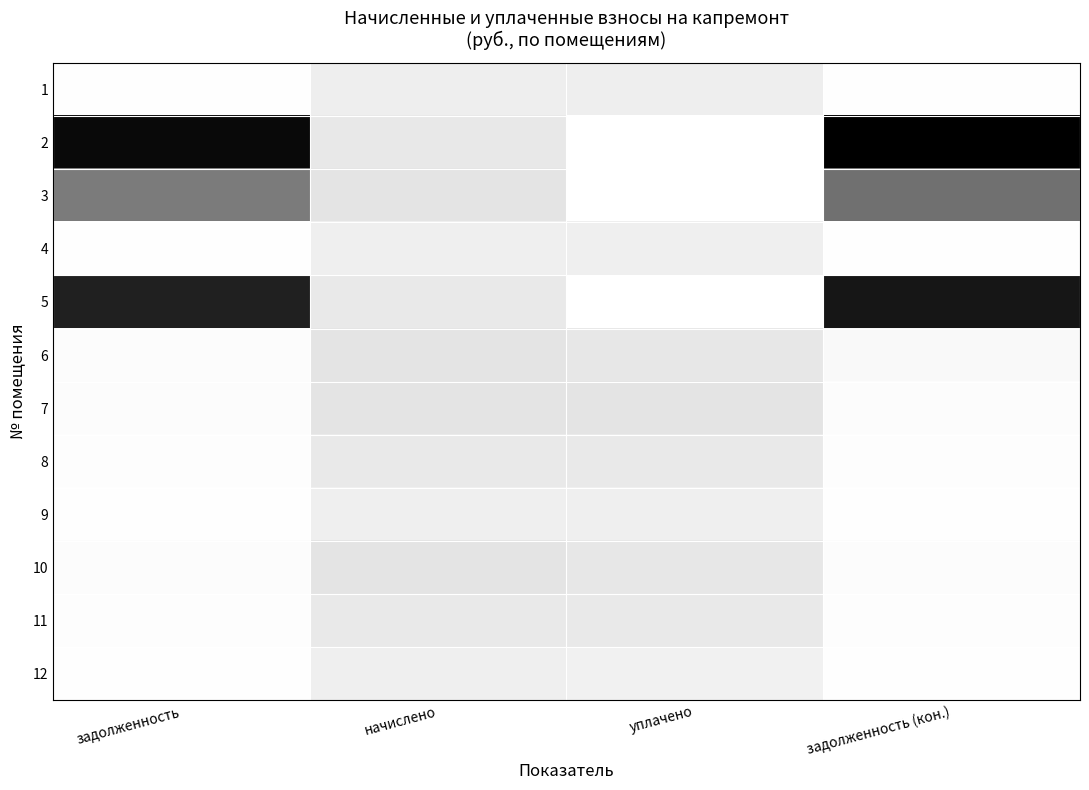

At уплачено, list the series in order from smallest to largest.

2, 3, 5, 12, 9, 4, 1, 8, 11, 6, 10, 7